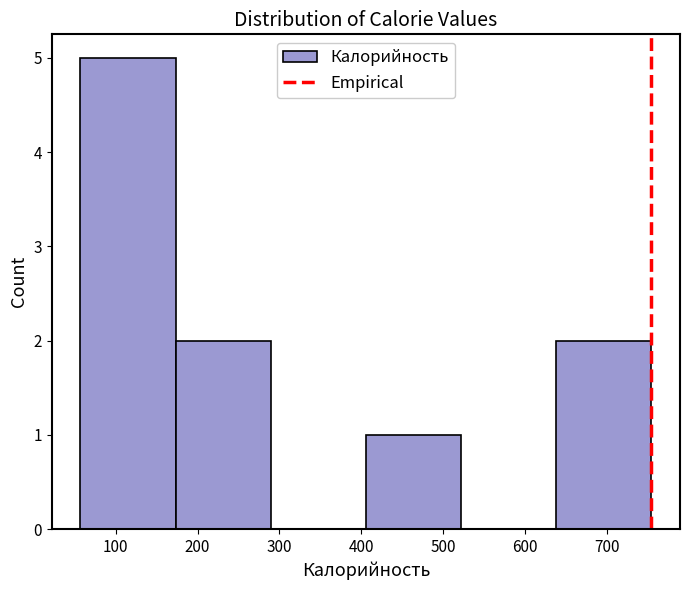

Reading left to right, transcribe this chart: for each bar, give the range it covers on the x-axis and its height. Neither the bar edges nor the heights are printed on the chart, so give them approximately, as read against the axes.

60 to 170: 5
170 to 290: 2
290 to 410: 0
410 to 520: 1
520 to 640: 0
640 to 750: 2